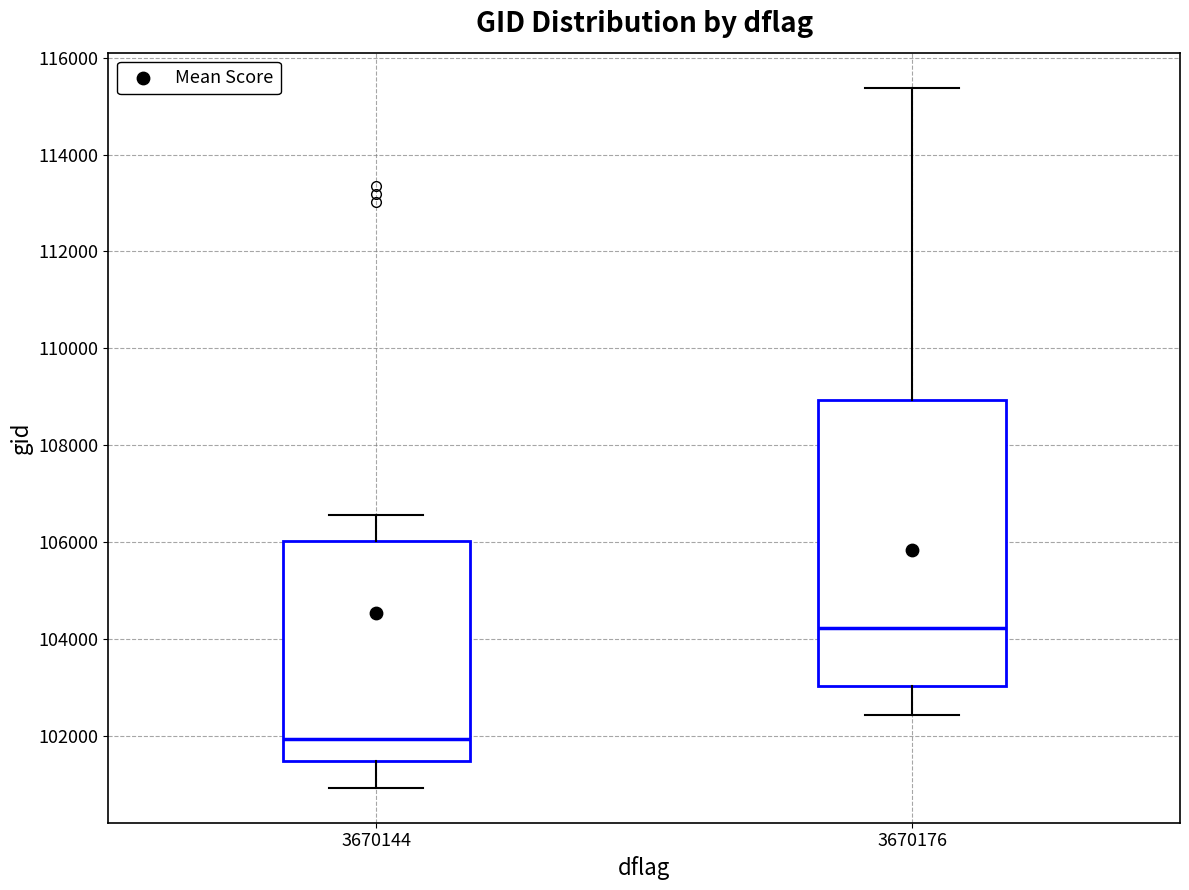

Reading left to right, read every box against the y-axis: the position of its median line, the range the box covers, and the ends of its whiskers. The values are not printed on the chart, so give them approximately, as read against the axis.

3670144: median 102000, box 101400 to 106000, whiskers 101000 to 106600
3670176: median 104200, box 103000 to 109000, whiskers 102400 to 115400